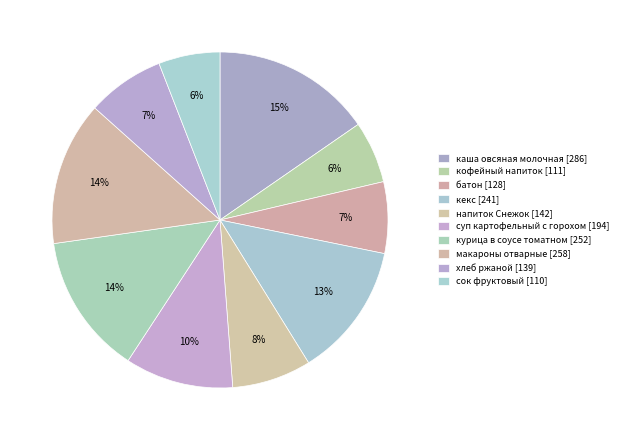

How many segments does this pie chart have?

10